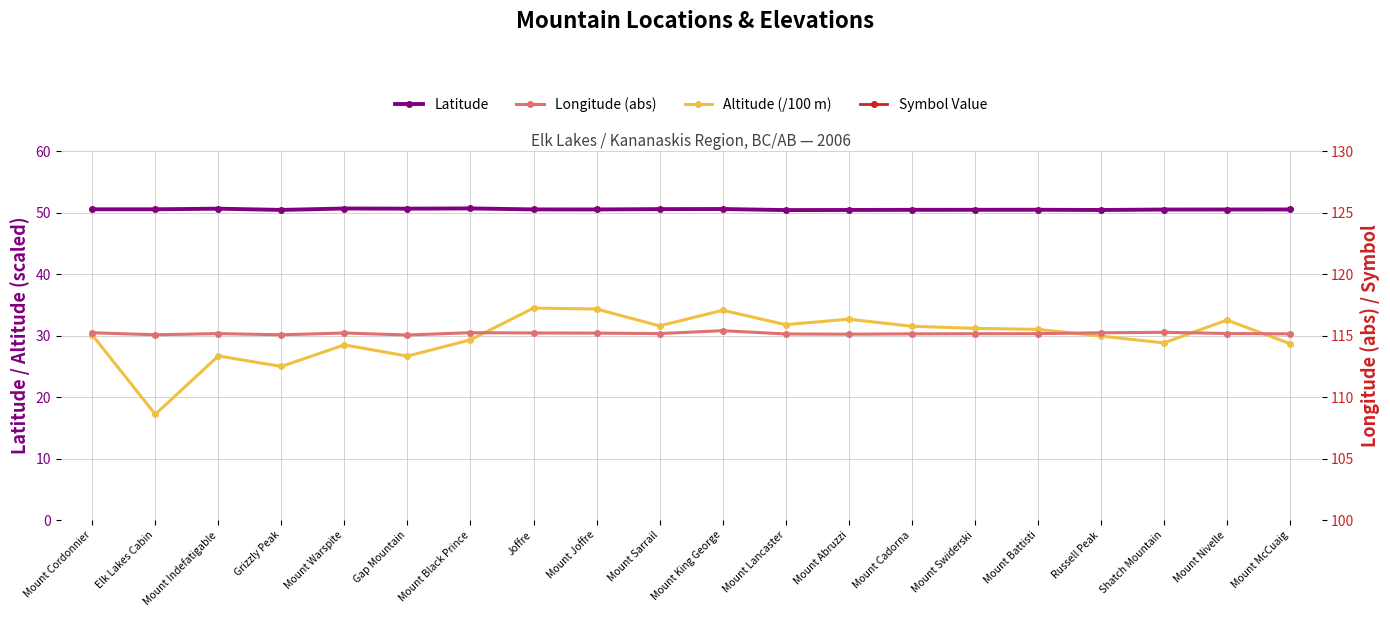

Reading right to left, transcribe all the data shown in this chart.

Latitude: 50.5	50.5	50.5	50.4	50.5	50.5	50.5	50.4	50.4	50.6	50.6	50.5	50.5	50.7	50.7	50.7	50.5	50.7	50.6	50.5
Altitude (/100 m): 28.7	32.5	28.8	29.9	31.0	31.2	31.5	32.7	31.8	34.1	31.6	34.3	34.5	29.3	26.7	28.5	25.0	26.7	17.2	30.1
Longitude (abs): 115.1	115.2	115.3	115.2	115.2	115.2	115.1	115.1	115.1	115.4	115.2	115.2	115.2	115.2	115.1	115.2	115.1	115.2	115.1	115.2
Symbol Value: 178.0	178.0	178.0	178.0	178.0	178.0	178.0	178.0	178.0	178.0	178.0	178.0	178.0	178.0	178.0	178.0	178.0	178.0	178.0	178.0